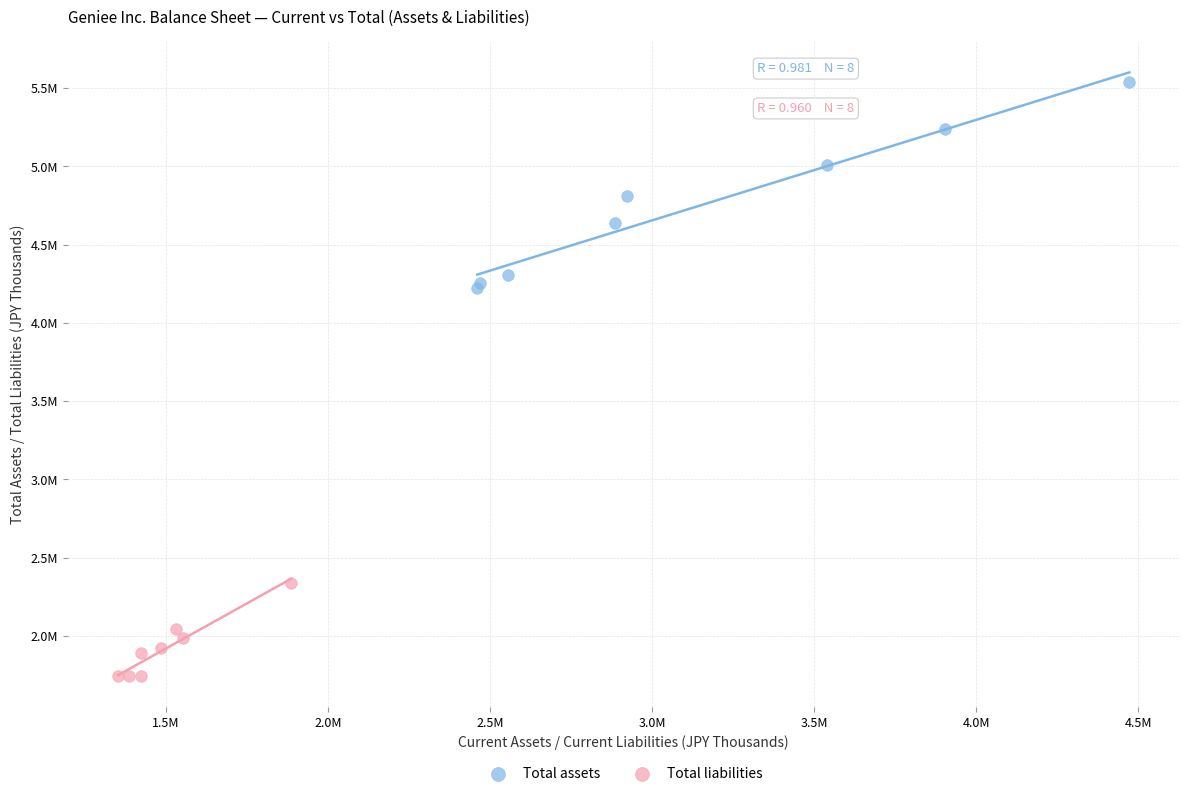

Which series has the widest spread of Y values?

Total assets